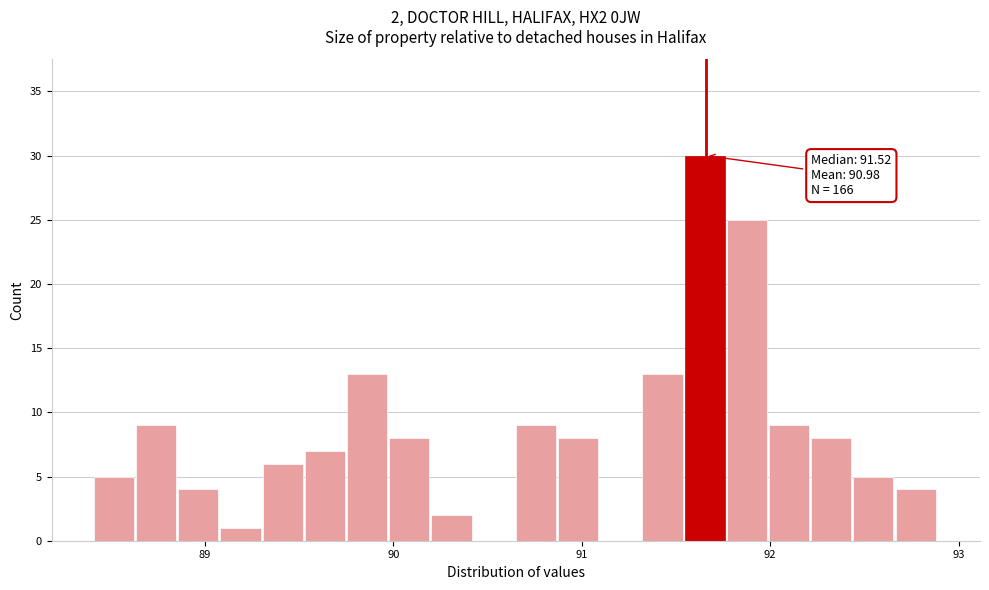

Around what value on the x-axis is the tallest bar? Give the approximate position of its centre, as read against the axis.

91.7